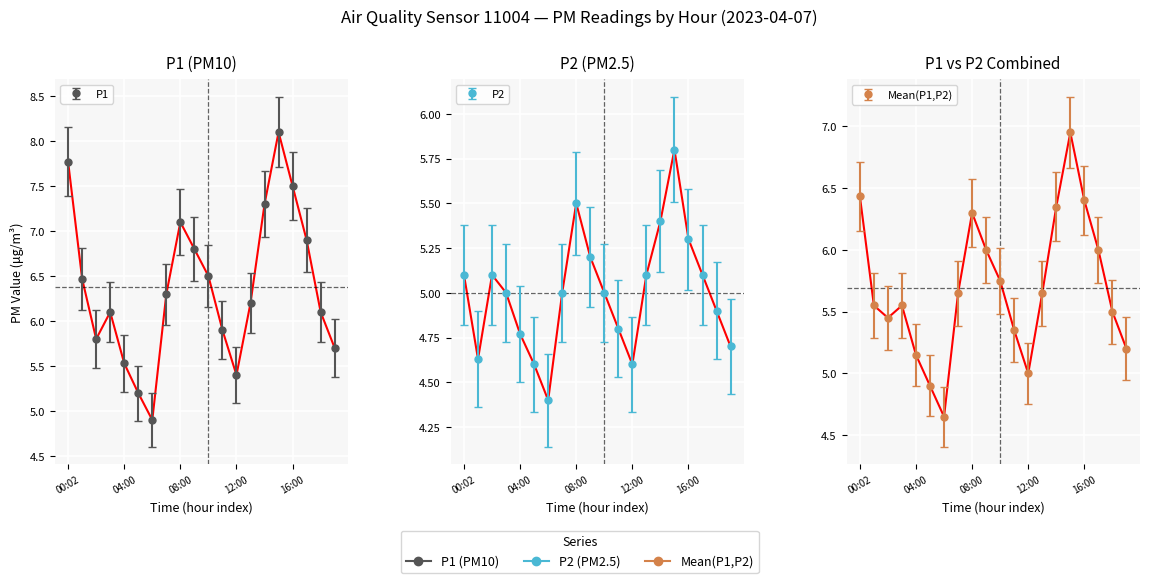

What is the label of the 4th point from the right?

16:00